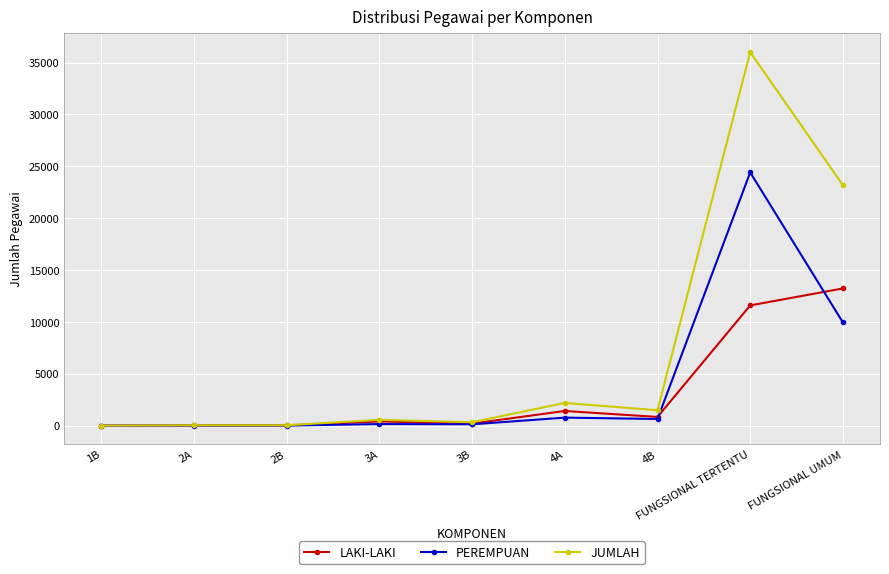

What is the maximum value for JUMLAH?

36007